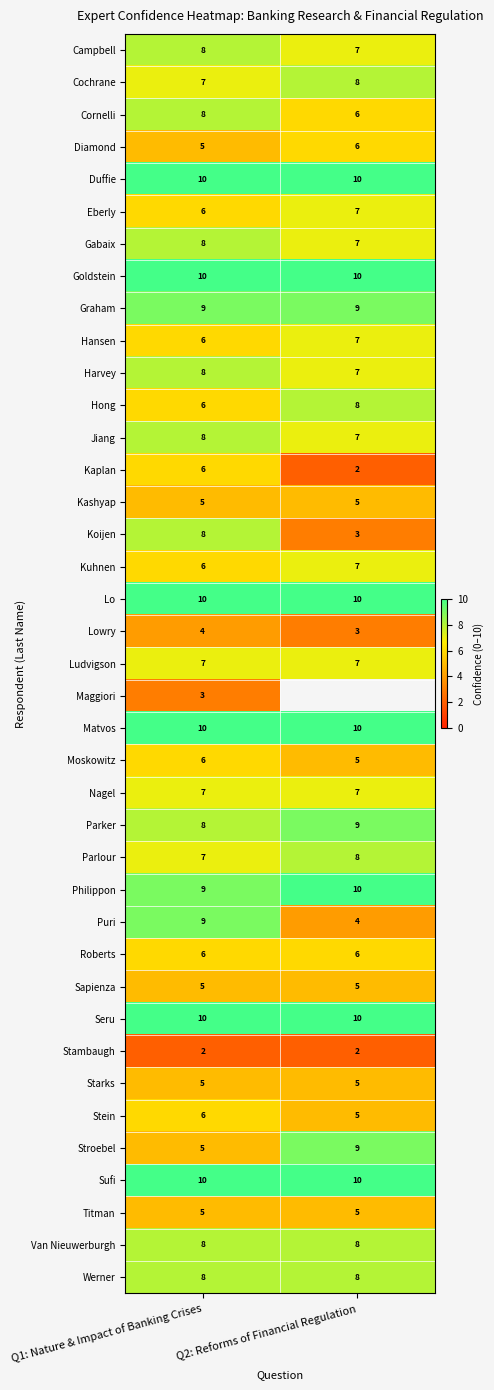

Is the value of Diamond at Q2: Reforms of Financial Regulation greater than the value of Hong at Q2: Reforms of Financial Regulation?

No